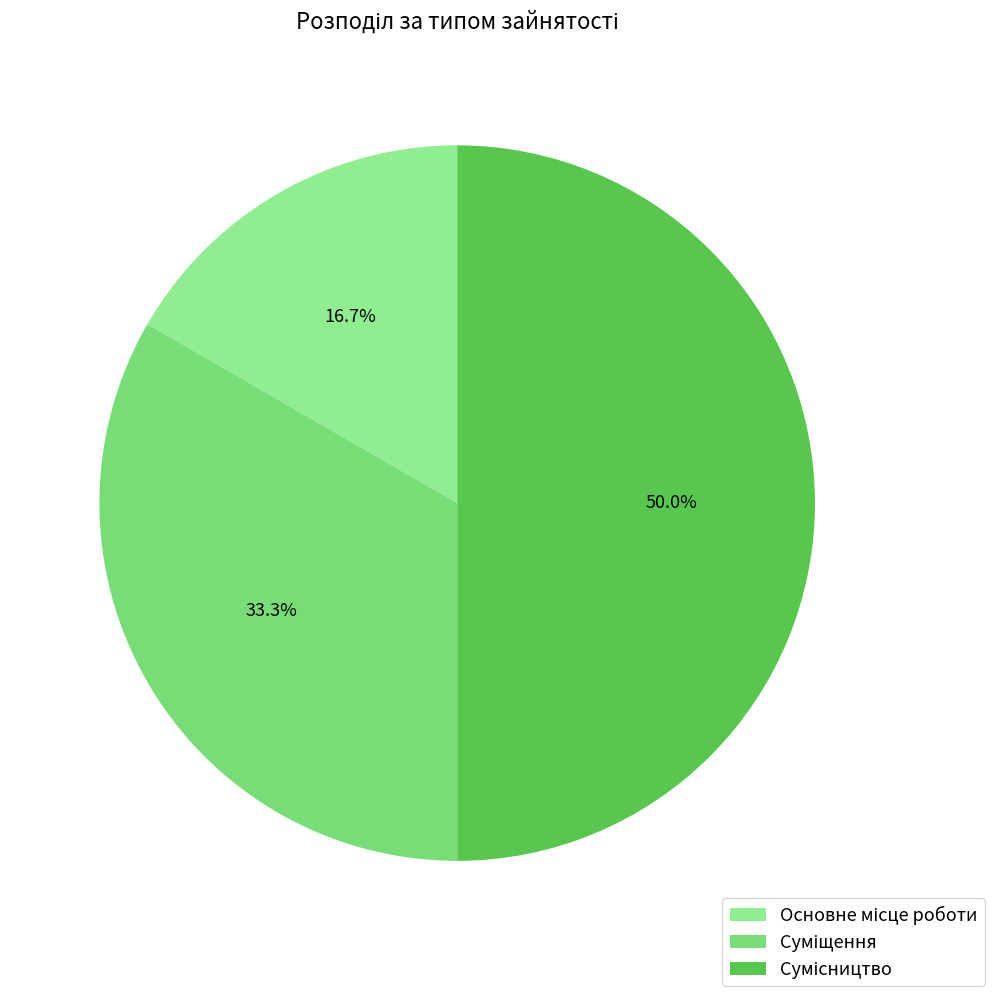

Rank the categories by value from lowest to highest.

Основне місце роботи, Суміщення, Сумісництво